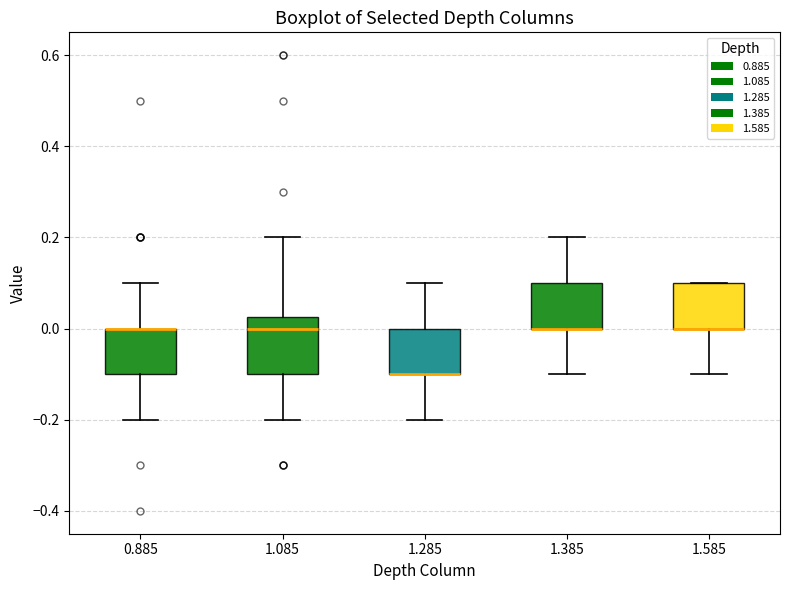

Where does the upper whisker of the box at x = 1.085 end on the y-axis? The values are not printed on the chart, so give them approximately, as read against the axis.

0.20